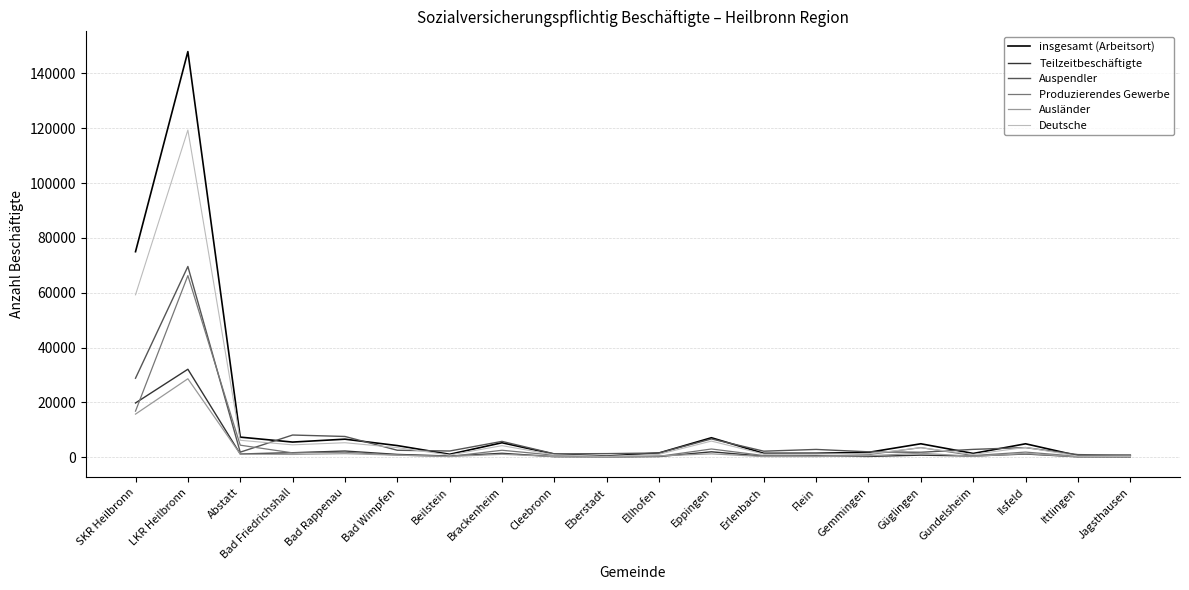

In Deutsche, how many points are higher than both neighbors (excluding endpoints)?

6